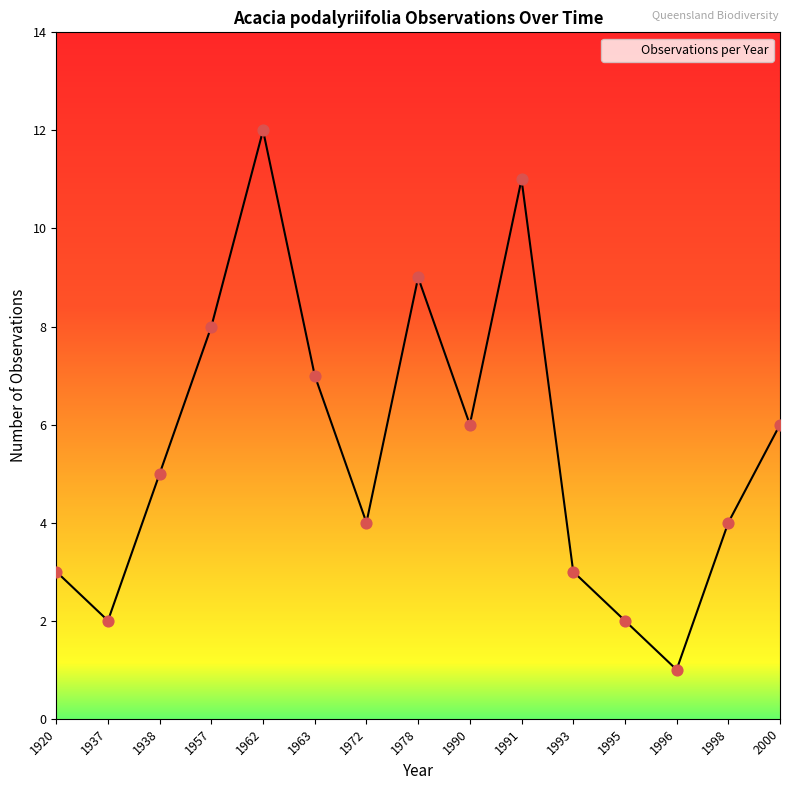

What is the ratio of the value at 1991 to the value at 1990?

1.8